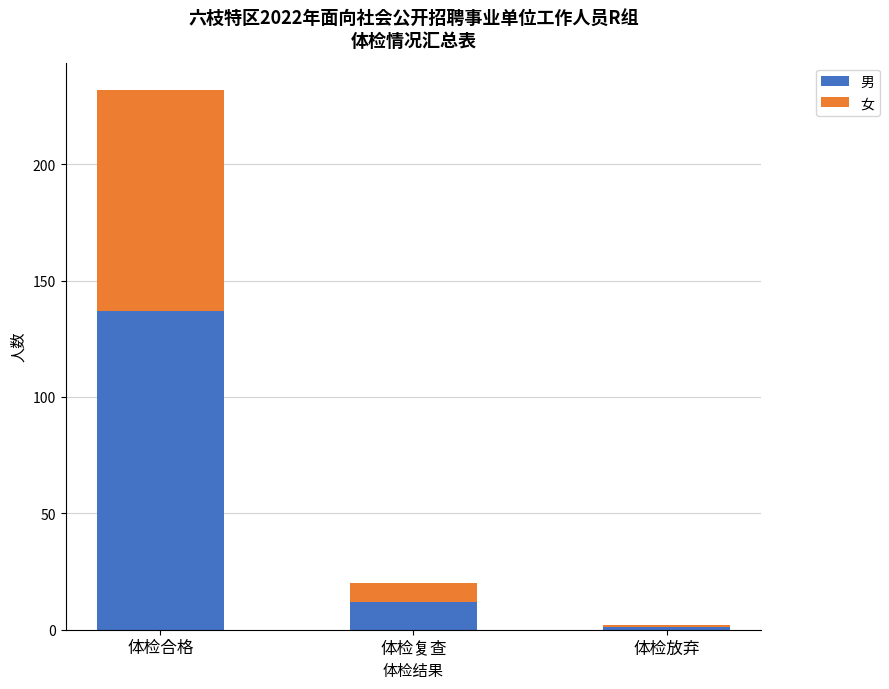

What is the approximate value of 男 at 体检复查?

12